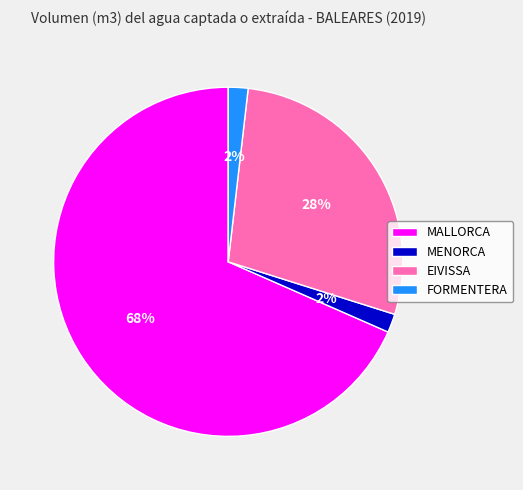

How many segments does this pie chart have?

4